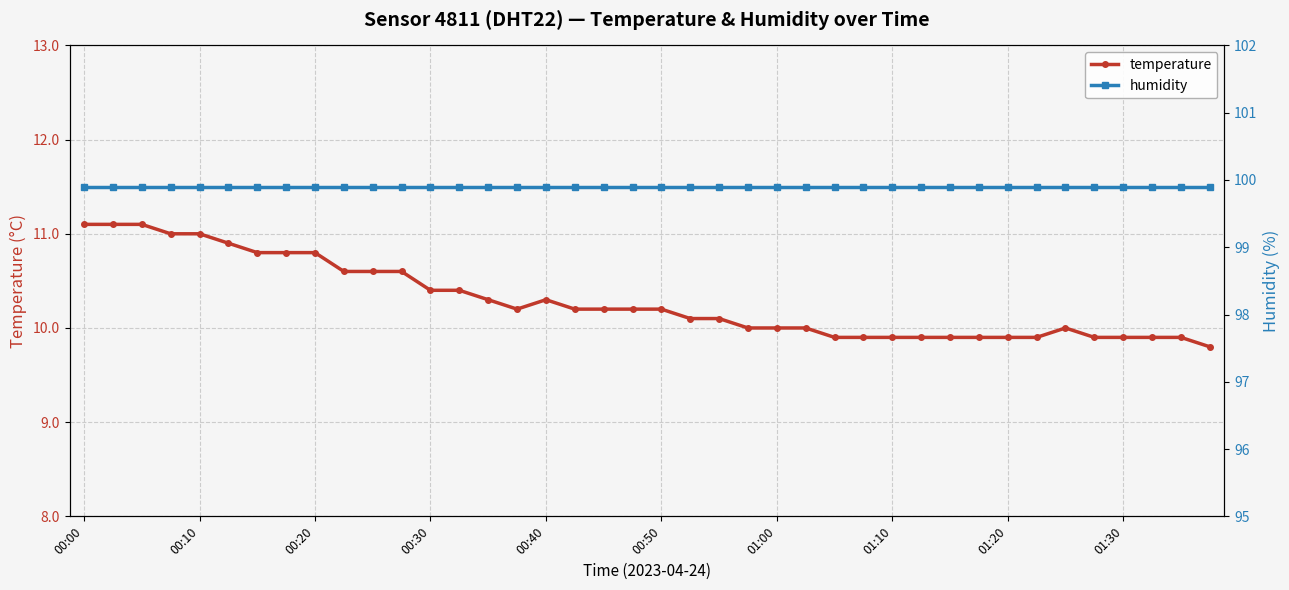

Which series has the largest total across all categories?

humidity